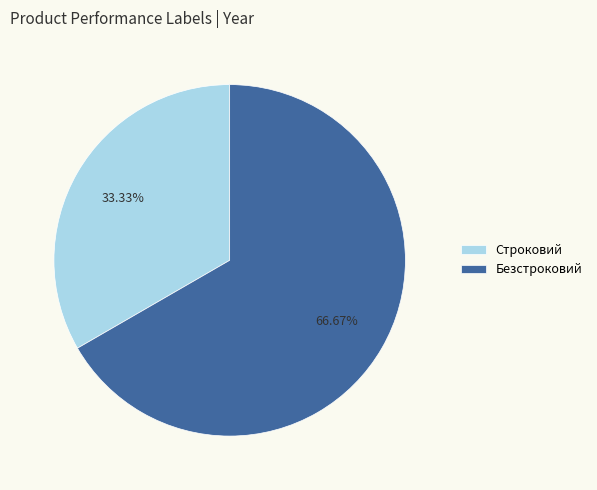

How many segments does this pie chart have?

2